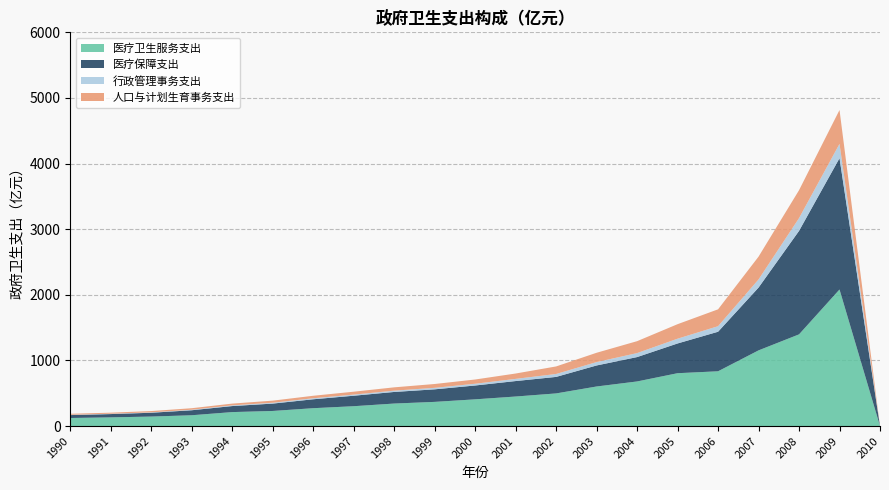

At which label does 医疗卫生服务支出 reach its minimum?

2010